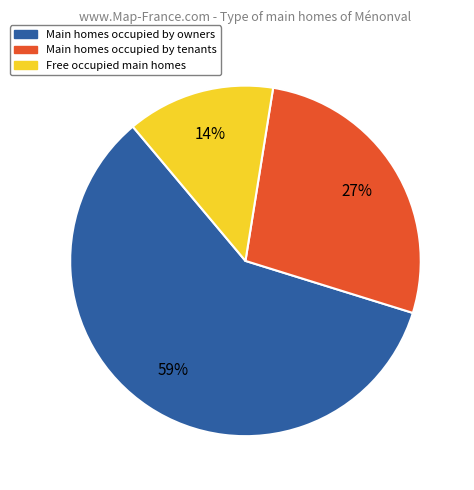

What percentage is the Main homes occupied by tenants slice, to the nearest percent?

27%